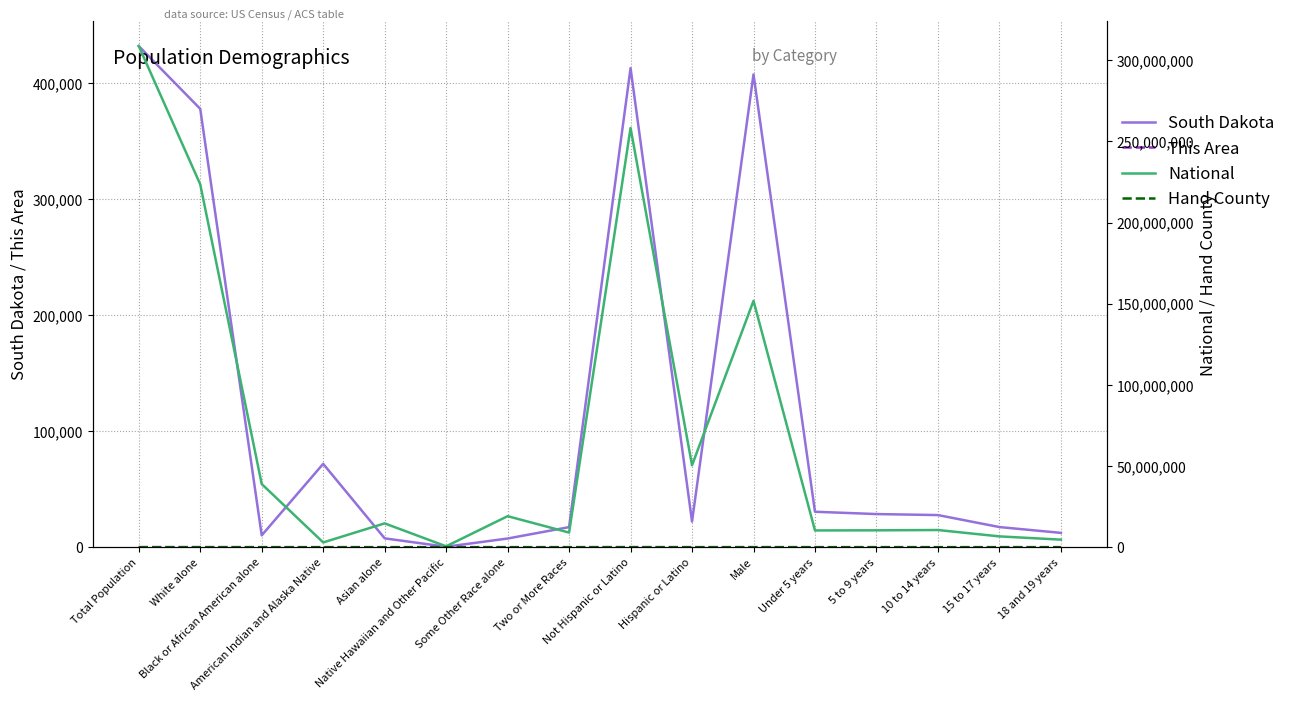

How many interior local peaks does the South Dakota series have?

3